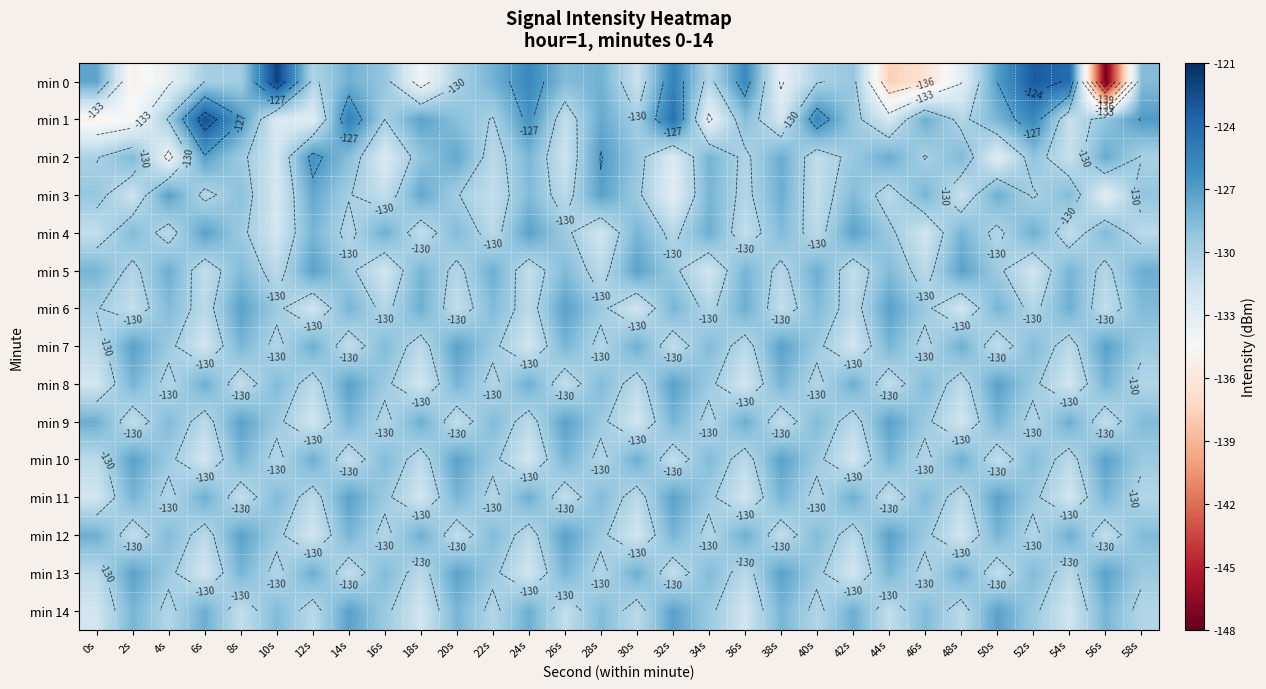

What is the difference between the second highest and minimum values in the min 11 series?

4.7